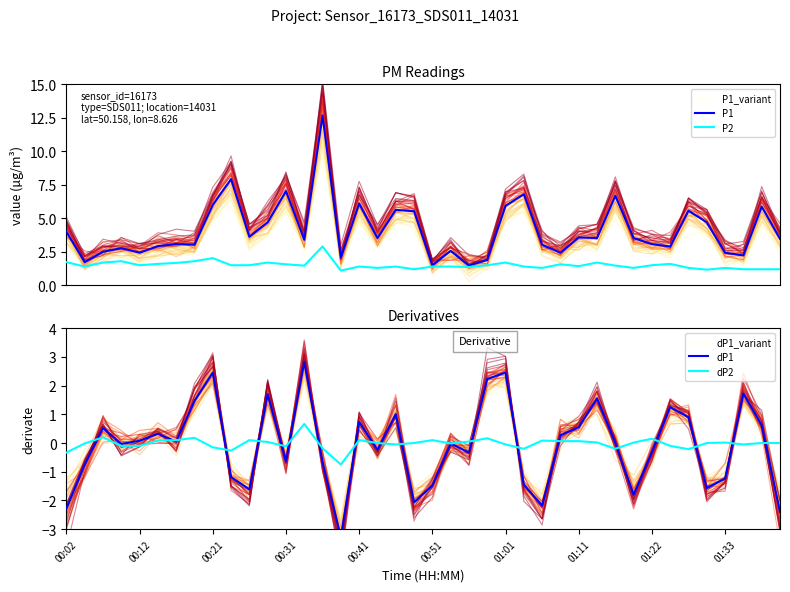

Is the value of dP2 at 00:02 greater than the value of P2 at 13?

No